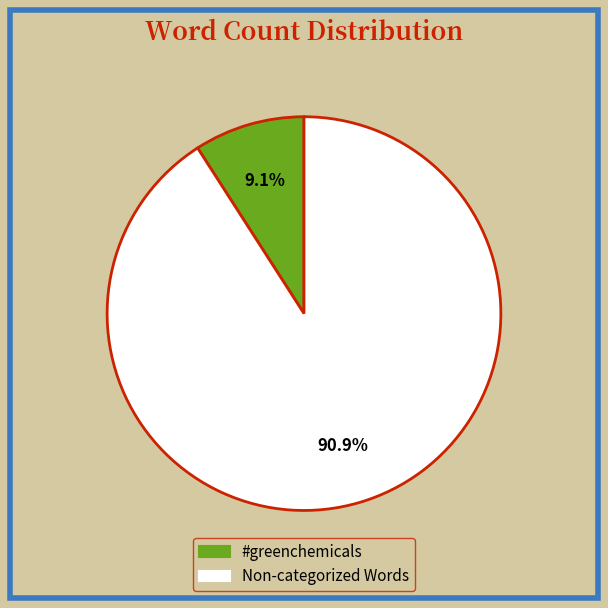

Is it true that #greenchemicals is 9% of the pie?

True